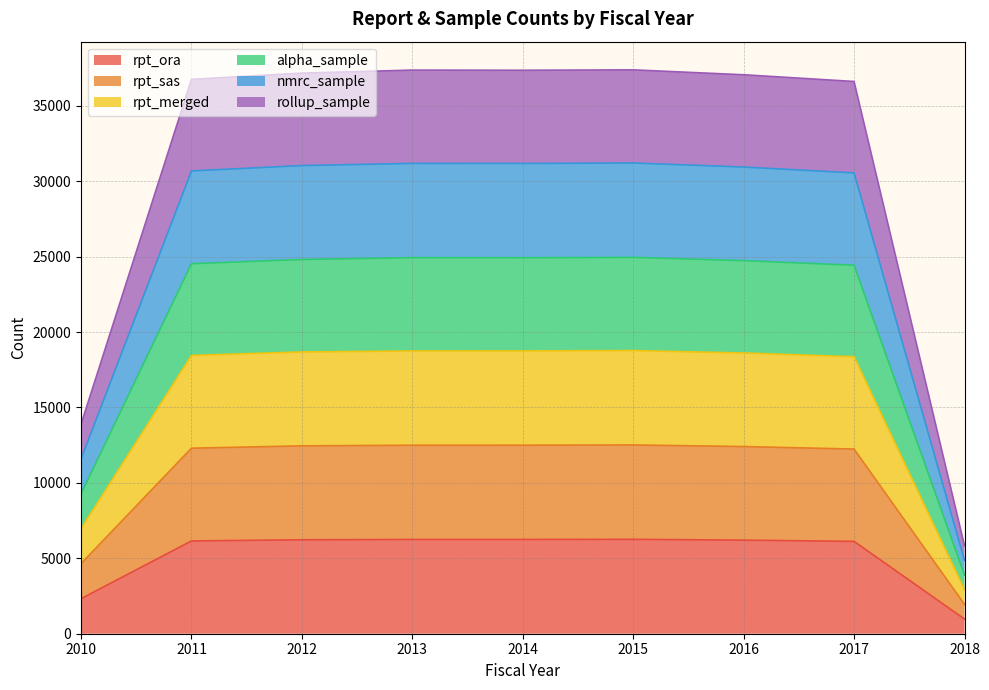

True or false: rpt_ora and alpha_sample intersect in this chart.

False